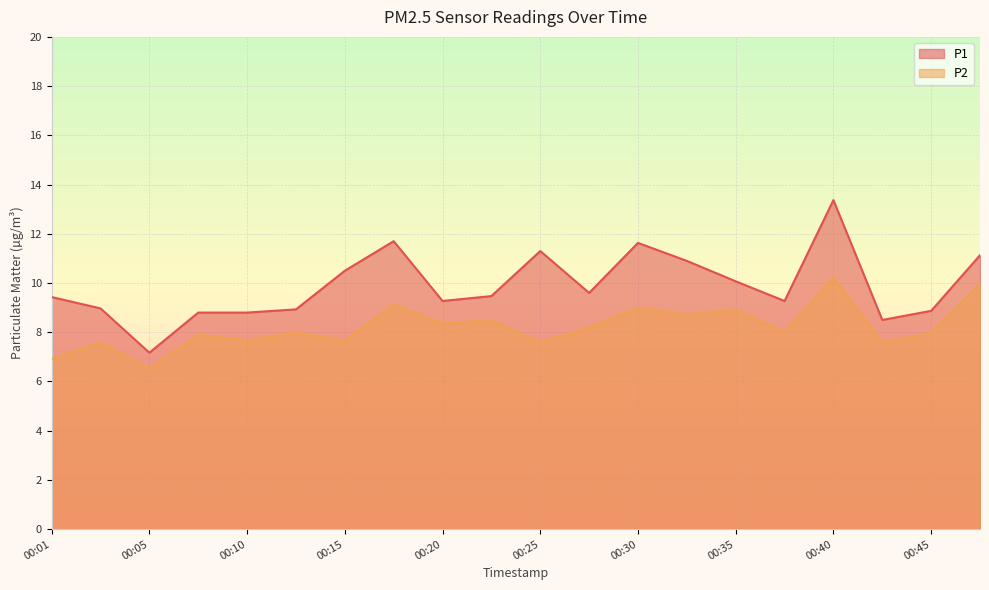

In P2, how many points are higher than both neighbors (excluding endpoints)?

8